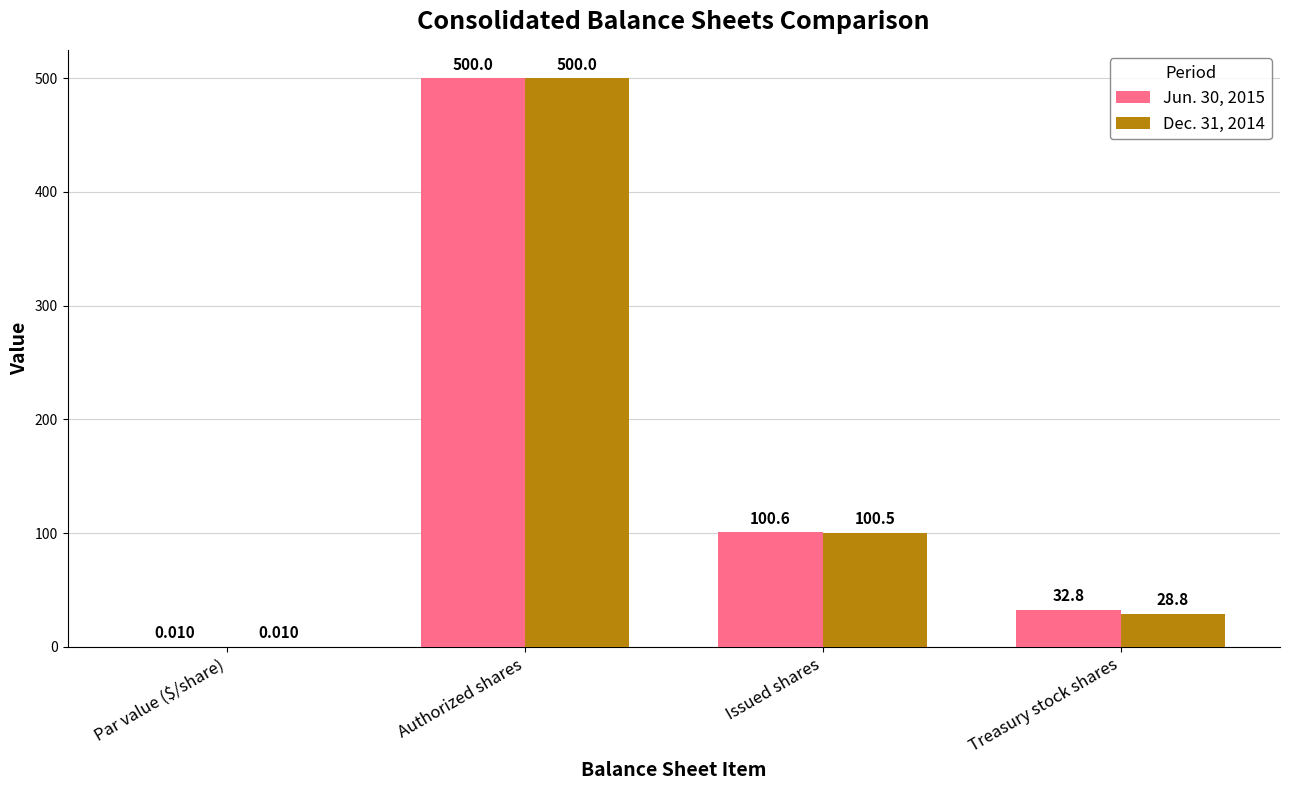

At which category is the sum across all series the highest?

Authorized shares